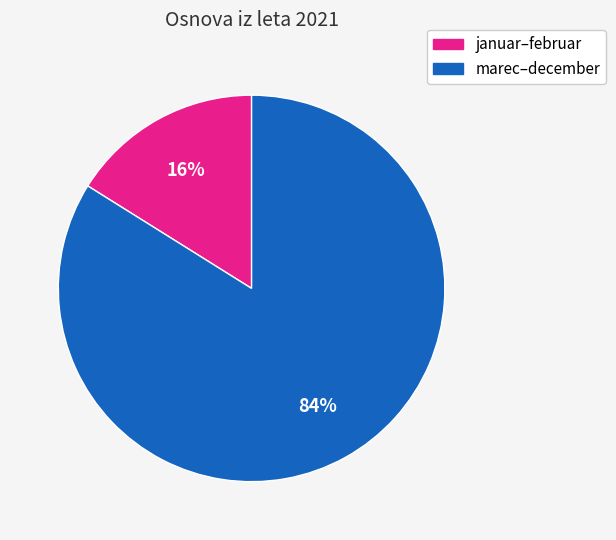

Is there a majority slice in this chart?

Yes